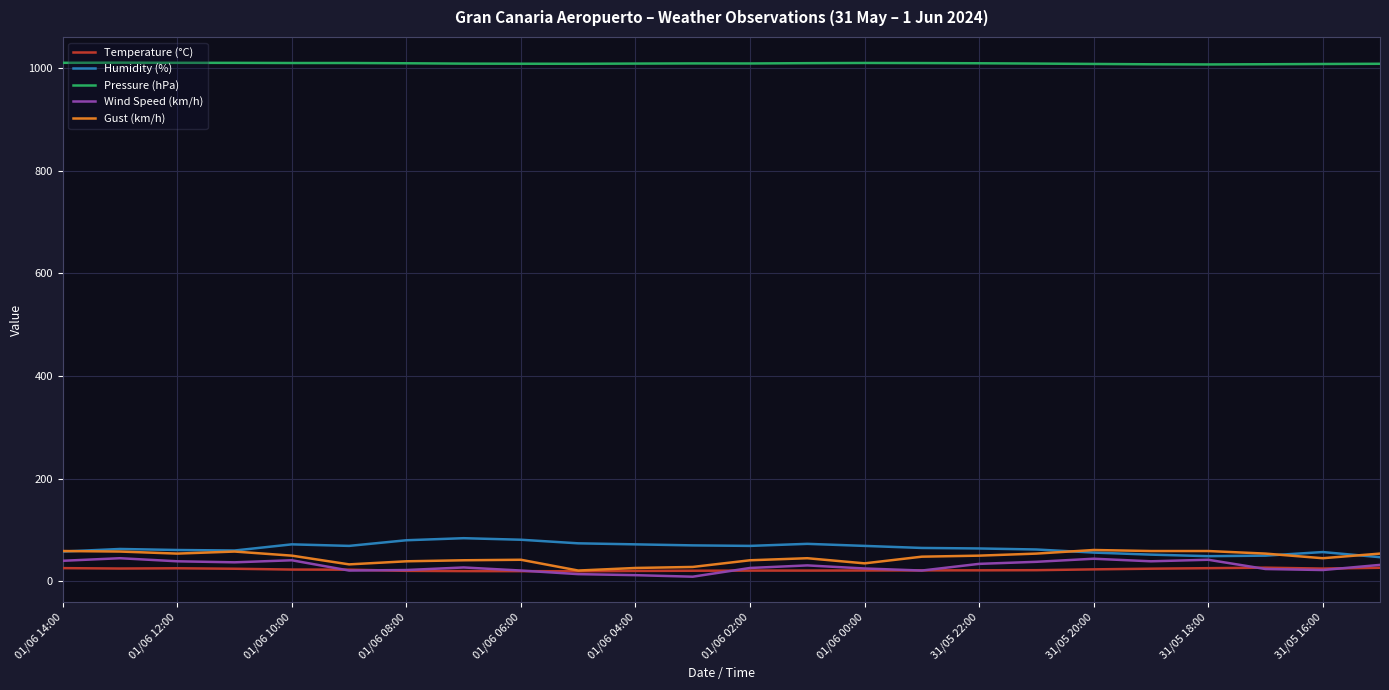

Which series has the largest total across all categories?

Pressure (hPa)